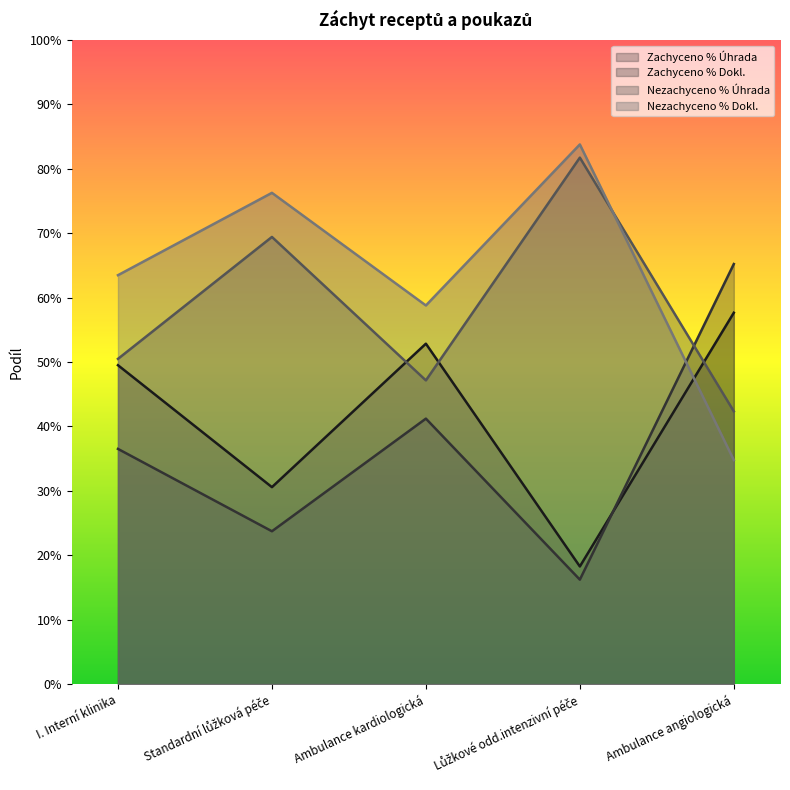

Reading left to right, list all the values displayed in this chart.

Zachyceno % Úhrada: I. Interní klinika=0.5	Standardní lůžková péče=0.3	Ambulance kardiologická=0.5	Lůžkové odd.intenzivní péče=0.2	Ambulance angiologická=0.6
Zachyceno % Dokl.: I. Interní klinika=0.4	Standardní lůžková péče=0.2	Ambulance kardiologická=0.4	Lůžkové odd.intenzivní péče=0.2	Ambulance angiologická=0.7
Nezachyceno % Úhrada: I. Interní klinika=0.5	Standardní lůžková péče=0.7	Ambulance kardiologická=0.5	Lůžkové odd.intenzivní péče=0.8	Ambulance angiologická=0.4
Nezachyceno % Dokl.: I. Interní klinika=0.6	Standardní lůžková péče=0.8	Ambulance kardiologická=0.6	Lůžkové odd.intenzivní péče=0.8	Ambulance angiologická=0.3